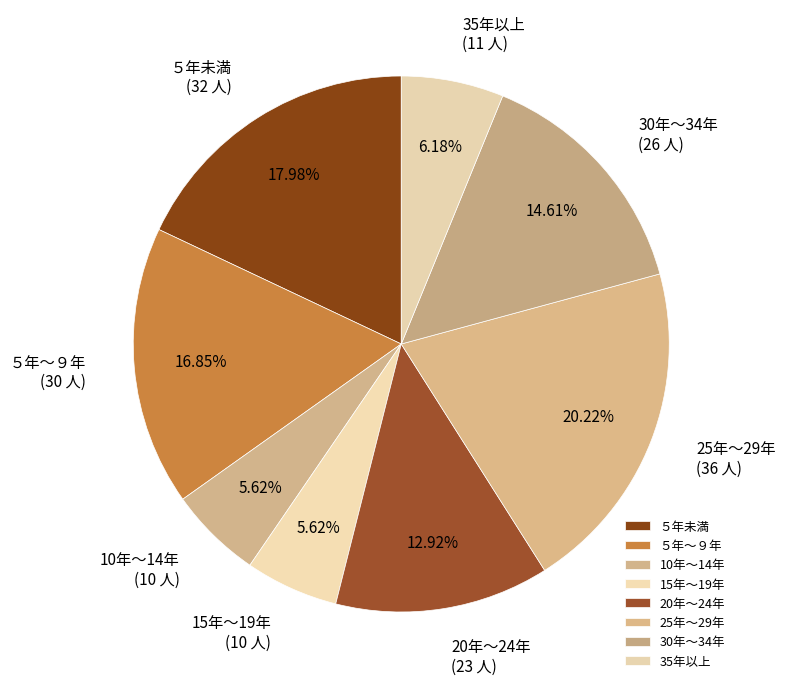

To the nearest percent, what is the difference between the 30年～34年 and ５年～９年 slice percentages?

2%